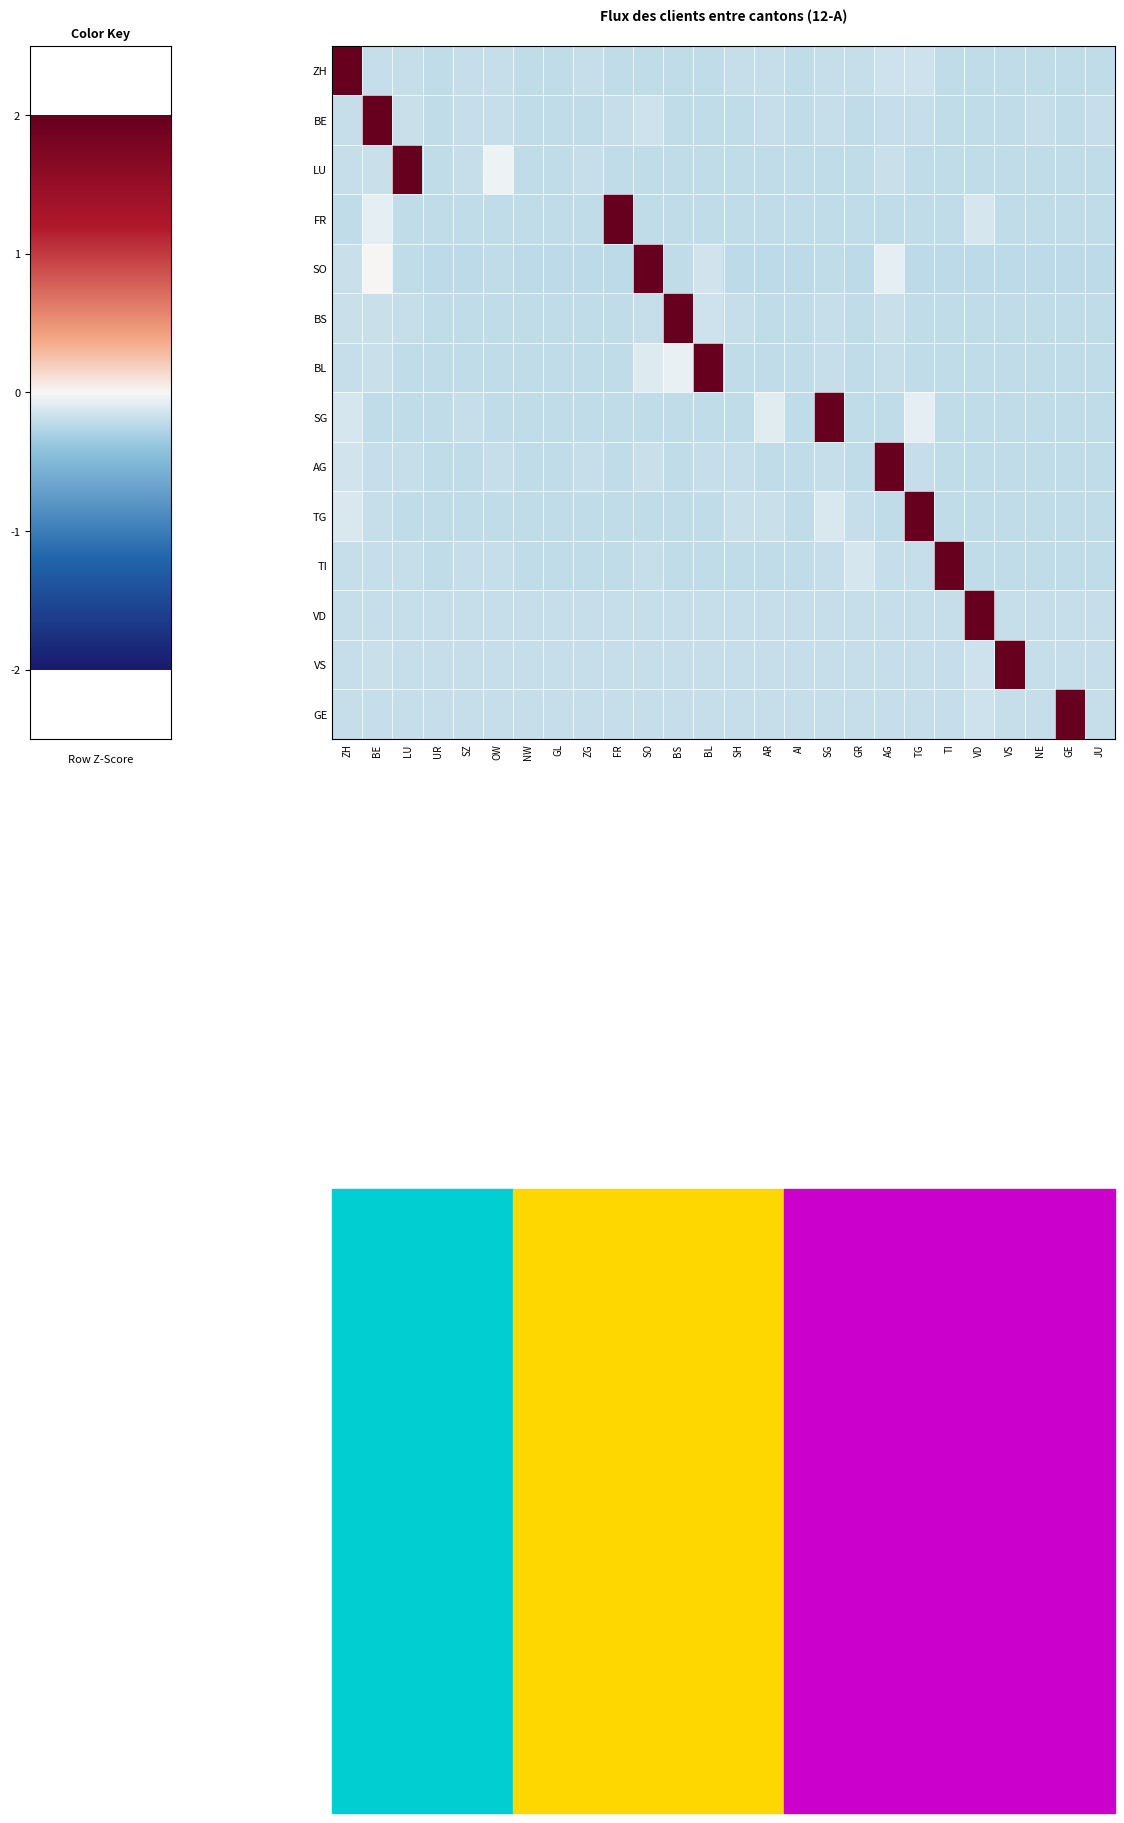

What is the maximum value shown in the chart?

5.0